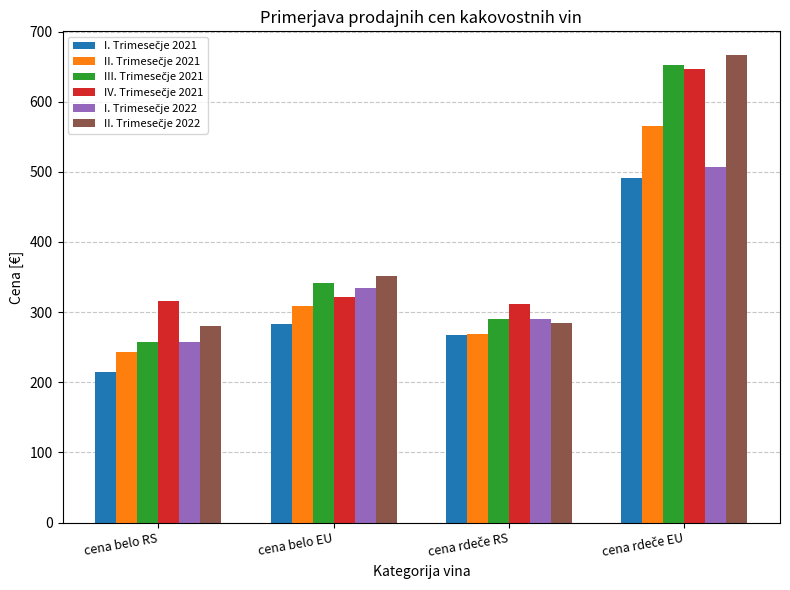

What is the total value across all series at cena belo EU?

1941.0